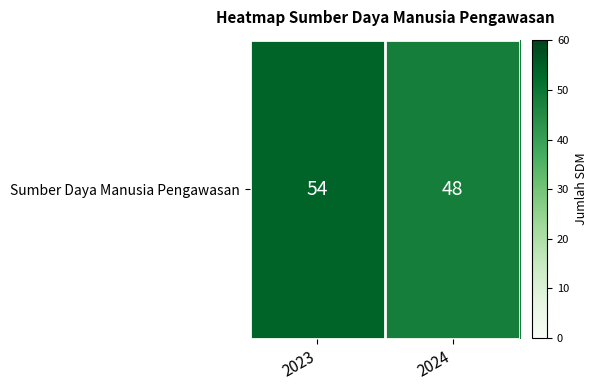

What is the sum of the values at 2024 and 2023?

102